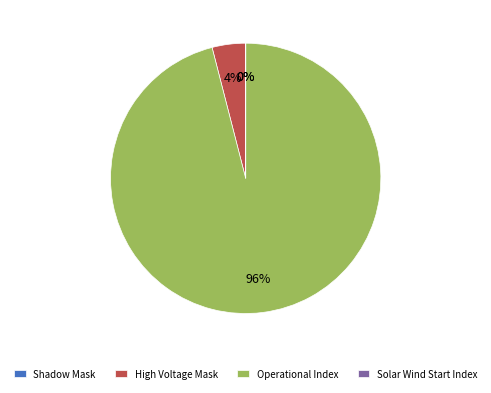

What is the largest slice in the pie chart?

Operational Index